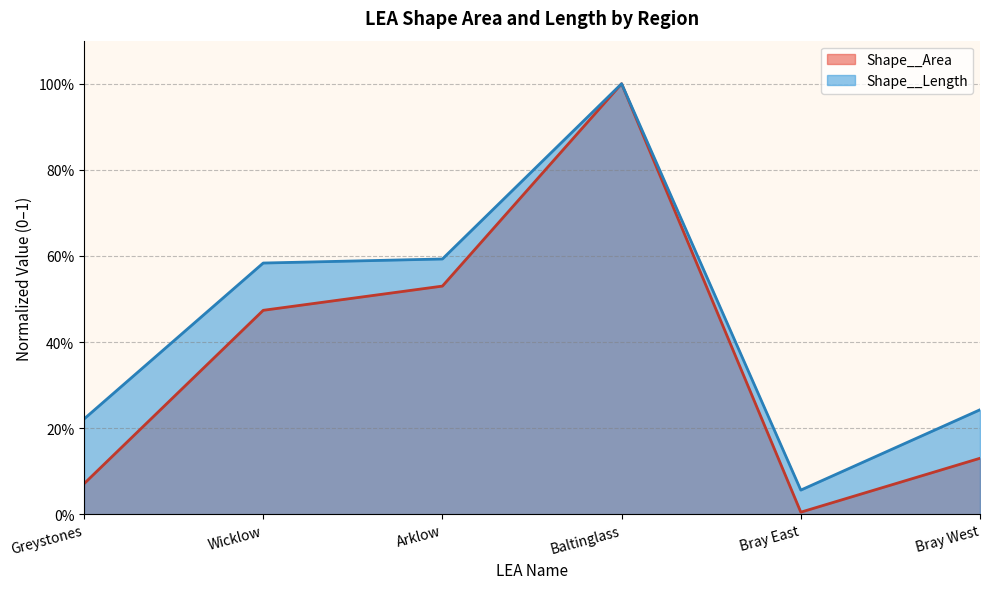

What is the label of the 5th point from the left?

Bray East